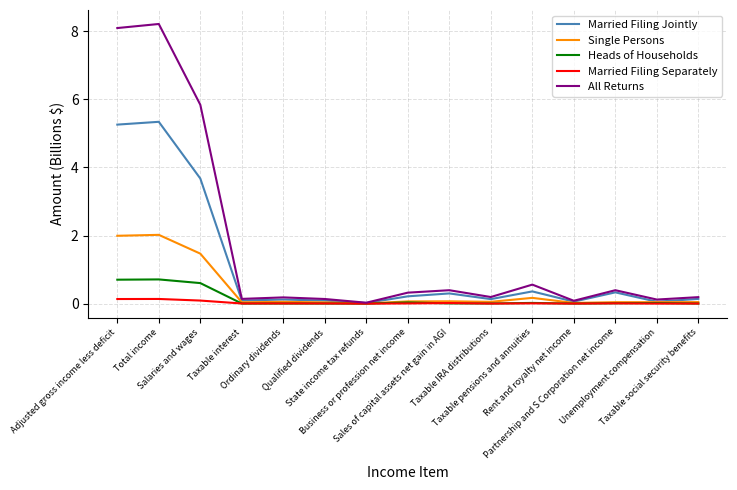

The value of Single Persons at Sales of capital assets net gain in AGI is 0.1. True or false?

True